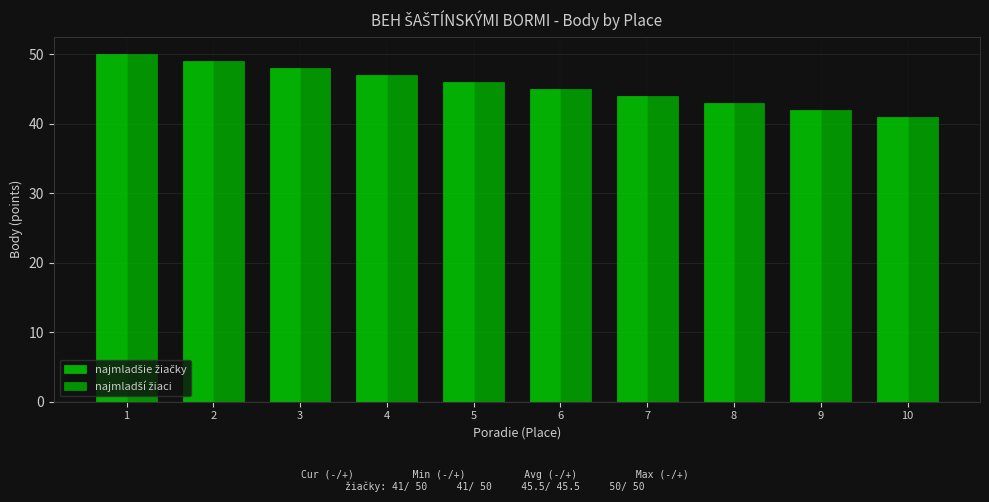

Reading left to right, transcribe all the data shown in this chart.

najmladšie žiačky: 50	49	48	47	46	45	44	43	42	41
najmladší žiaci: 50	49	48	47	46	45	44	43	42	41